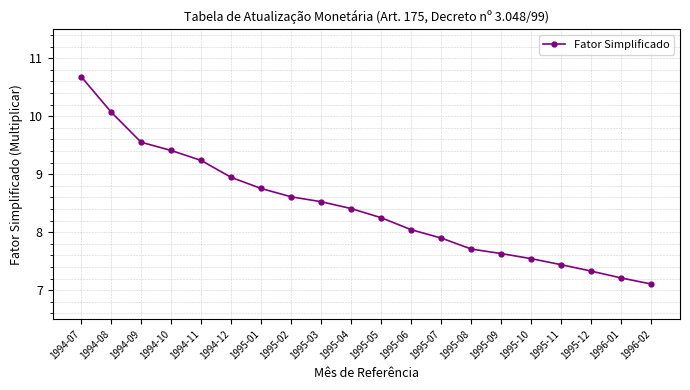

Where does the data first go above 8?

1994-07